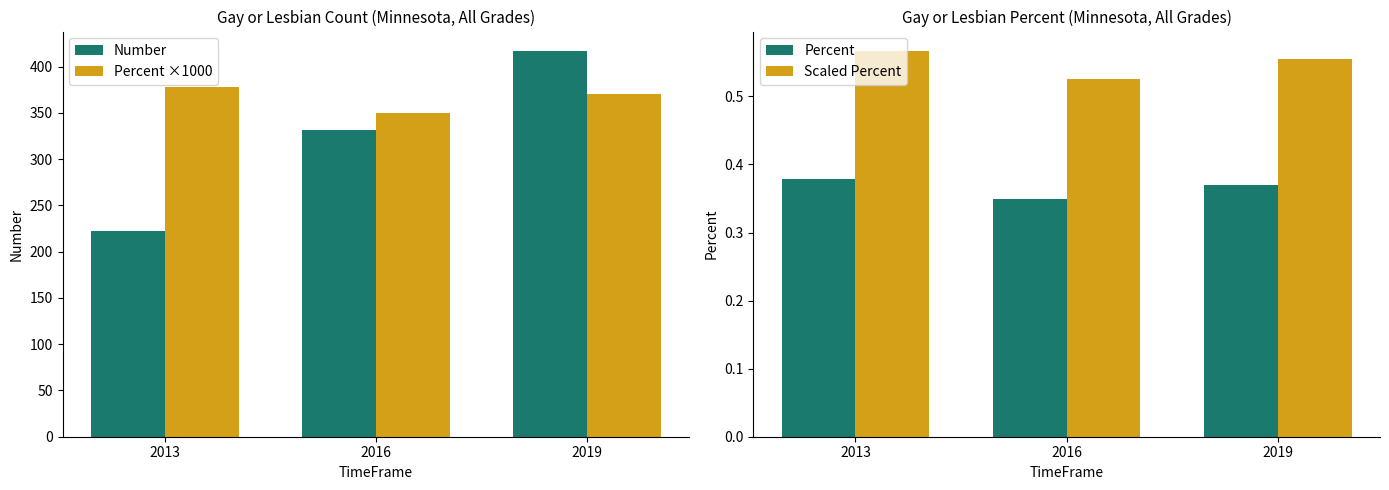

What is the smallest value displayed?

0.3